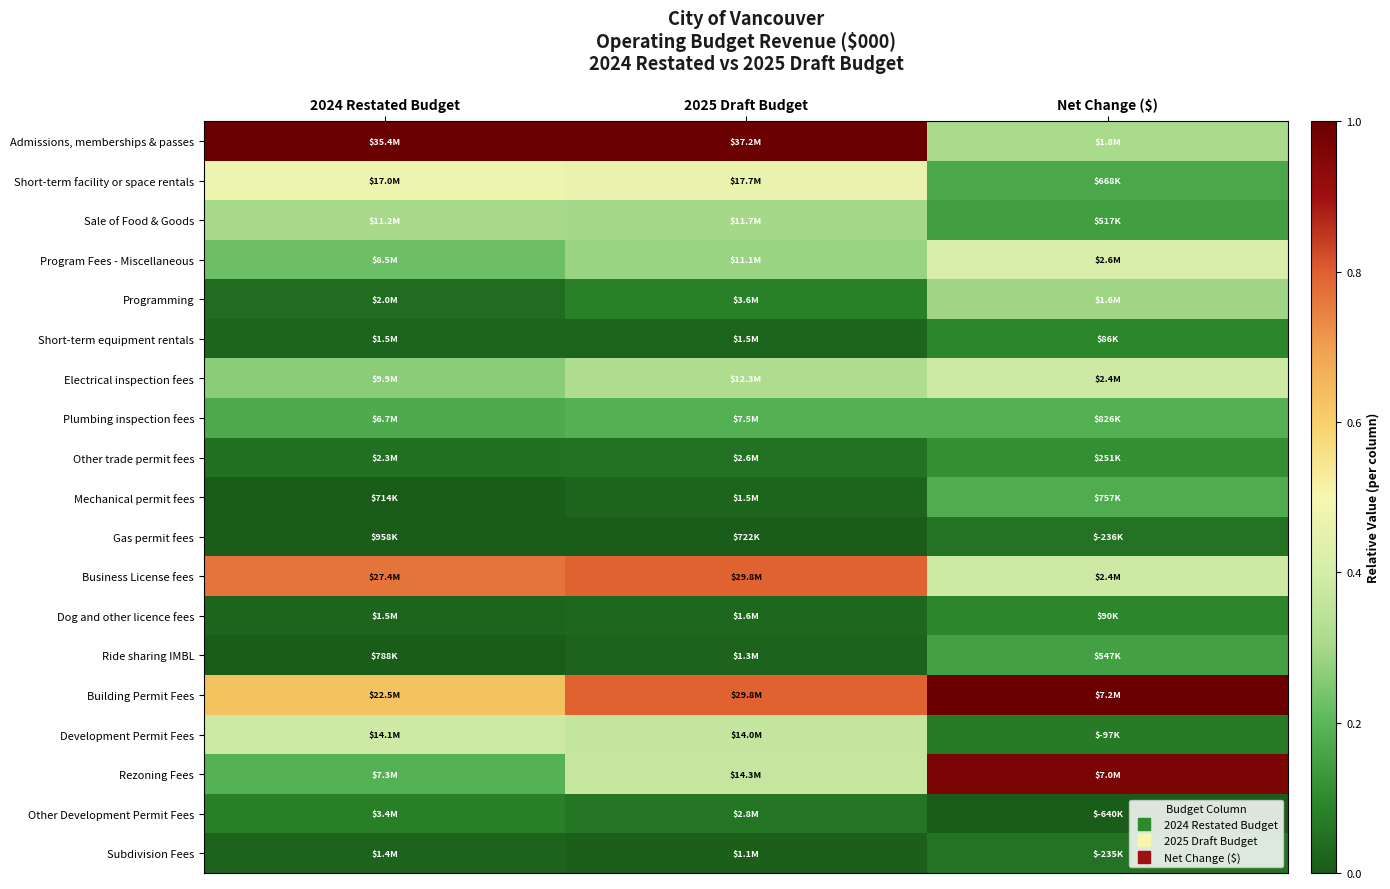

Reading left to right, extract all data points from this chart.

Admissions, memberships & passes: 2024 Restated Budget=1.0	2025 Draft Budget=1.0	Net Change ($)=0.3
Short-term facility or space rentals: 2024 Restated Budget=0.5	2025 Draft Budget=0.5	Net Change ($)=0.2
Sale of Food & Goods: 2024 Restated Budget=0.3	2025 Draft Budget=0.3	Net Change ($)=0.1
Program Fees - Miscellaneous: 2024 Restated Budget=0.2	2025 Draft Budget=0.3	Net Change ($)=0.4
Programming: 2024 Restated Budget=0.0	2025 Draft Budget=0.1	Net Change ($)=0.3
Short-term equipment rentals: 2024 Restated Budget=0.0	2025 Draft Budget=0.0	Net Change ($)=0.1
Electrical inspection fees: 2024 Restated Budget=0.3	2025 Draft Budget=0.3	Net Change ($)=0.4
Plumbing inspection fees: 2024 Restated Budget=0.2	2025 Draft Budget=0.2	Net Change ($)=0.2
Other trade permit fees: 2024 Restated Budget=0.0	2025 Draft Budget=0.1	Net Change ($)=0.1
Mechanical permit fees: 2024 Restated Budget=0.0	2025 Draft Budget=0.0	Net Change ($)=0.2
Gas permit fees: 2024 Restated Budget=0.0	2025 Draft Budget=0.0	Net Change ($)=0.1
Business License fees: 2024 Restated Budget=0.8	2025 Draft Budget=0.8	Net Change ($)=0.4
Dog and other licence fees: 2024 Restated Budget=0.0	2025 Draft Budget=0.0	Net Change ($)=0.1
Ride sharing IMBL: 2024 Restated Budget=0.0	2025 Draft Budget=0.0	Net Change ($)=0.2
Building Permit Fees: 2024 Restated Budget=0.6	2025 Draft Budget=0.8	Net Change ($)=1.0
Development Permit Fees: 2024 Restated Budget=0.4	2025 Draft Budget=0.4	Net Change ($)=0.1
Rezoning Fees: 2024 Restated Budget=0.2	2025 Draft Budget=0.4	Net Change ($)=1.0
Other Development Permit Fees: 2024 Restated Budget=0.1	2025 Draft Budget=0.1	Net Change ($)=0.0
Subdivision Fees: 2024 Restated Budget=0.0	2025 Draft Budget=0.0	Net Change ($)=0.1